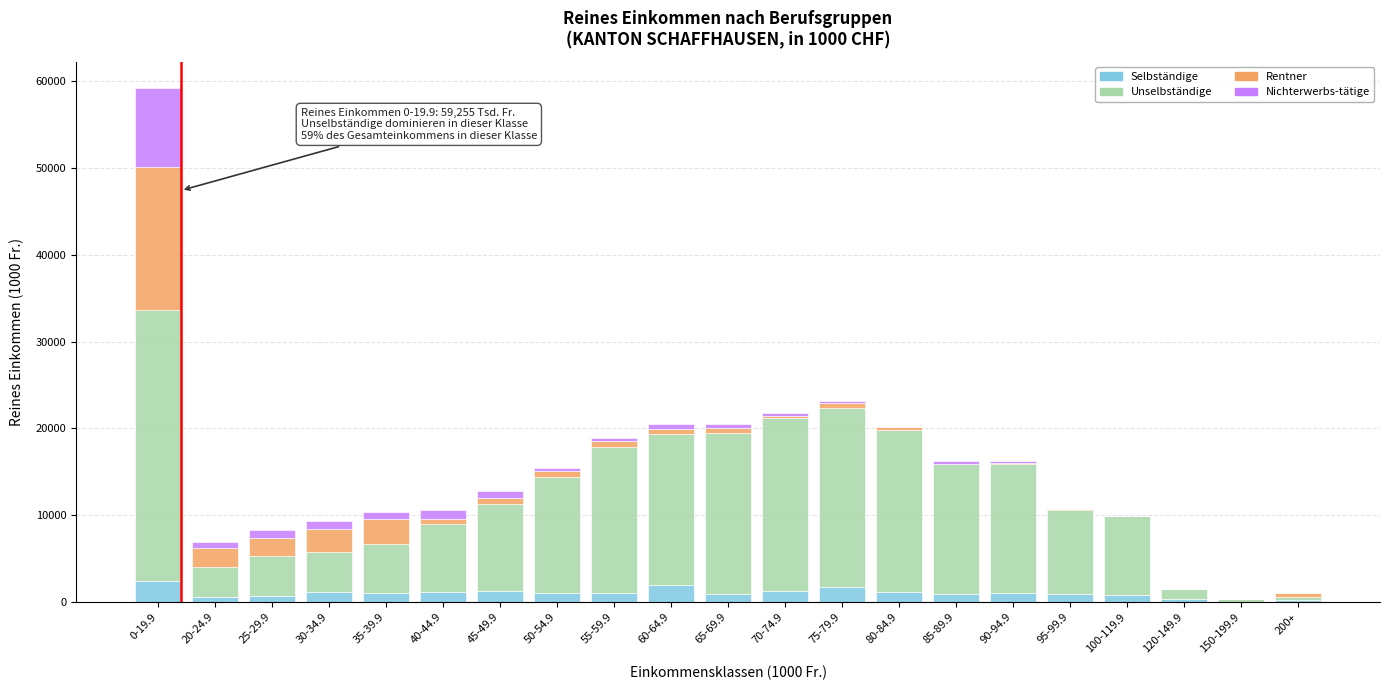

What is the maximum value for Selbständige?

2394.1